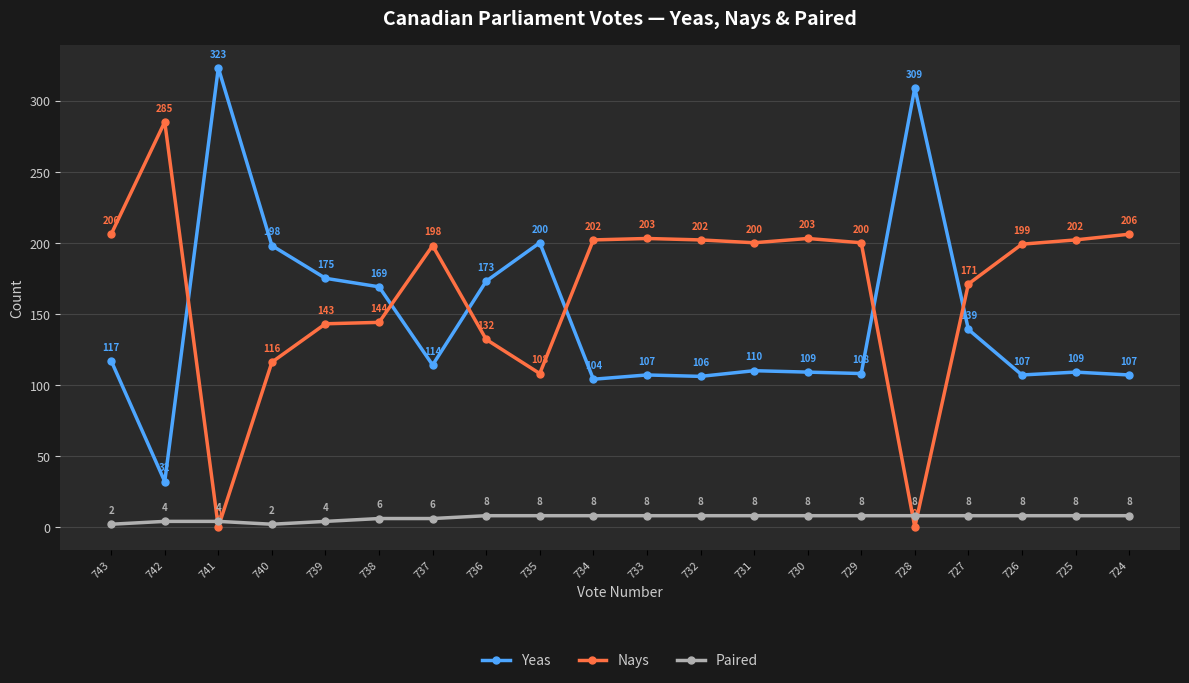

What is the value of the Paired point at the 7th from the left?

6